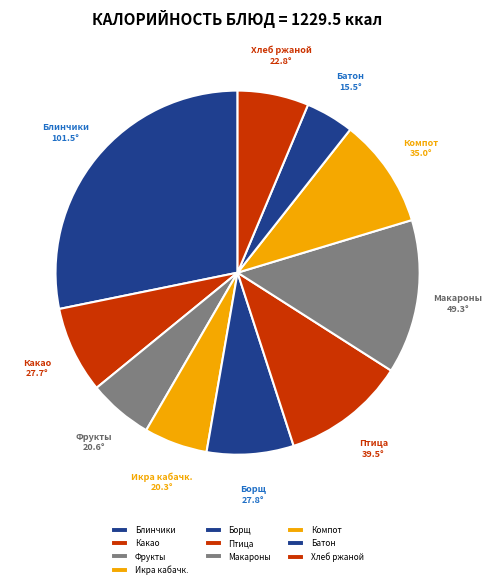

Do Какао and Батон together represent more than half of the pie?

No